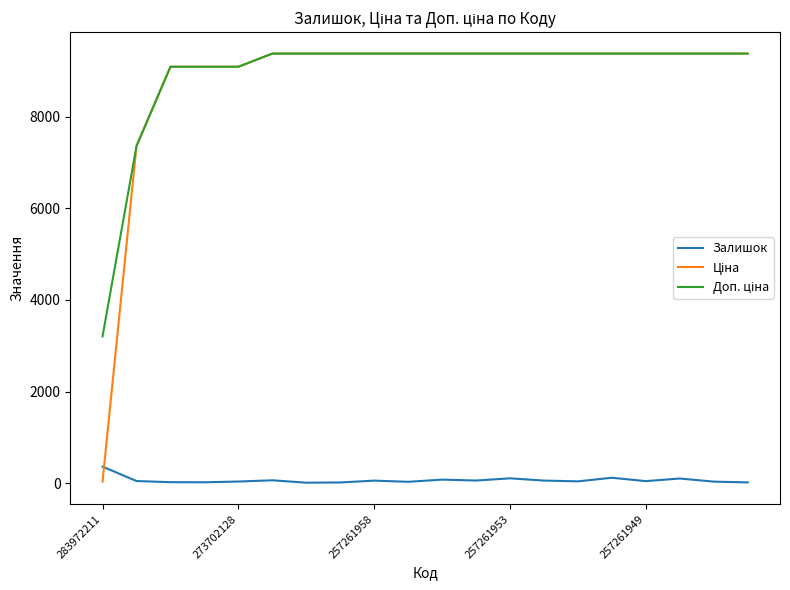

What is the greatest value displayed?

9379.3